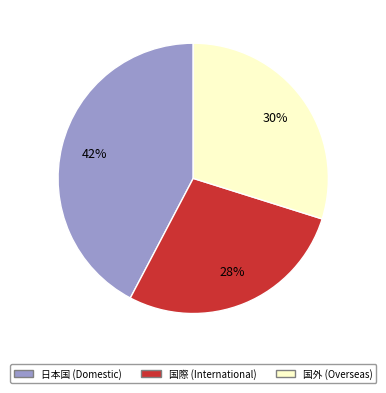

To the nearest percent, what portion does 国外 (Overseas) represent?

30%